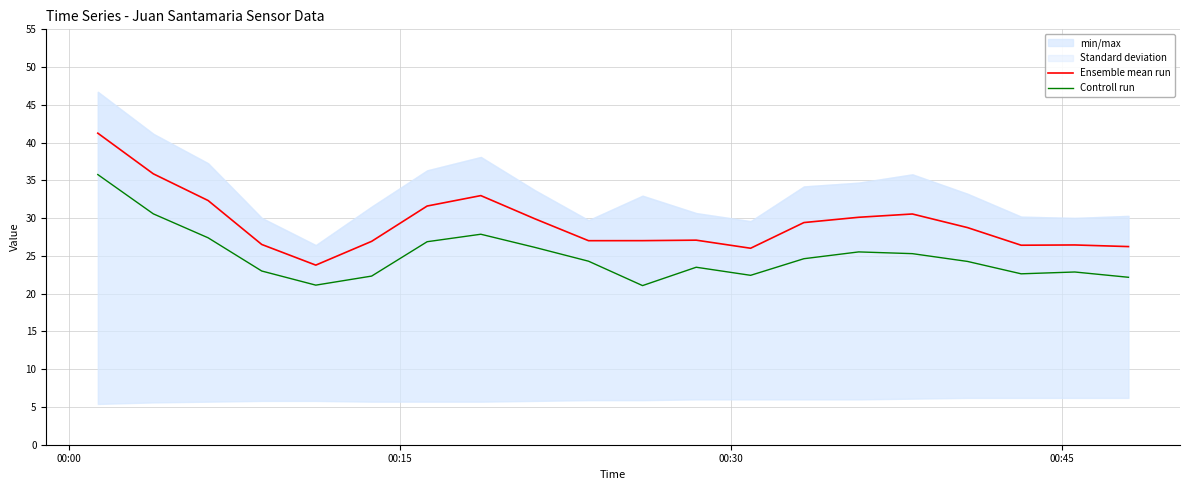

True or false: Ensemble mean run and Controll run intersect in this chart.

False